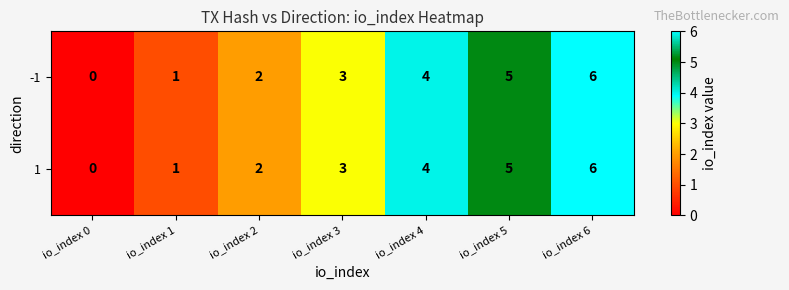

Is it true that -1 equals 5 at io_index 5?

True